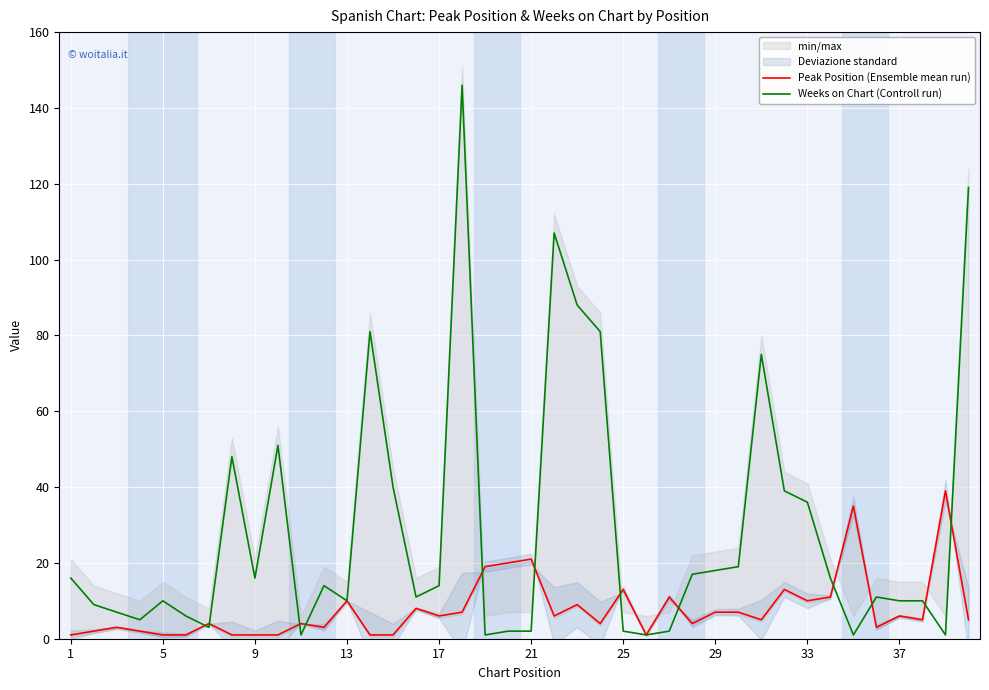

Is it true that Weeks on Chart (Controll run) equals 25 at 29?

False